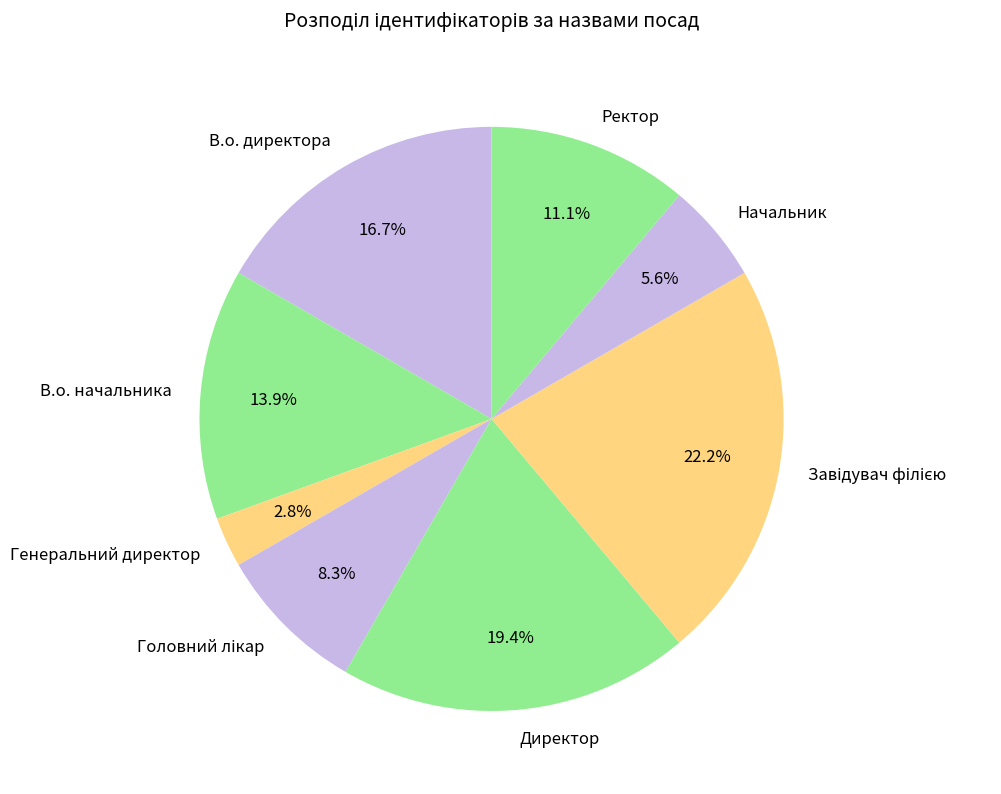

How many segments does this pie chart have?

8